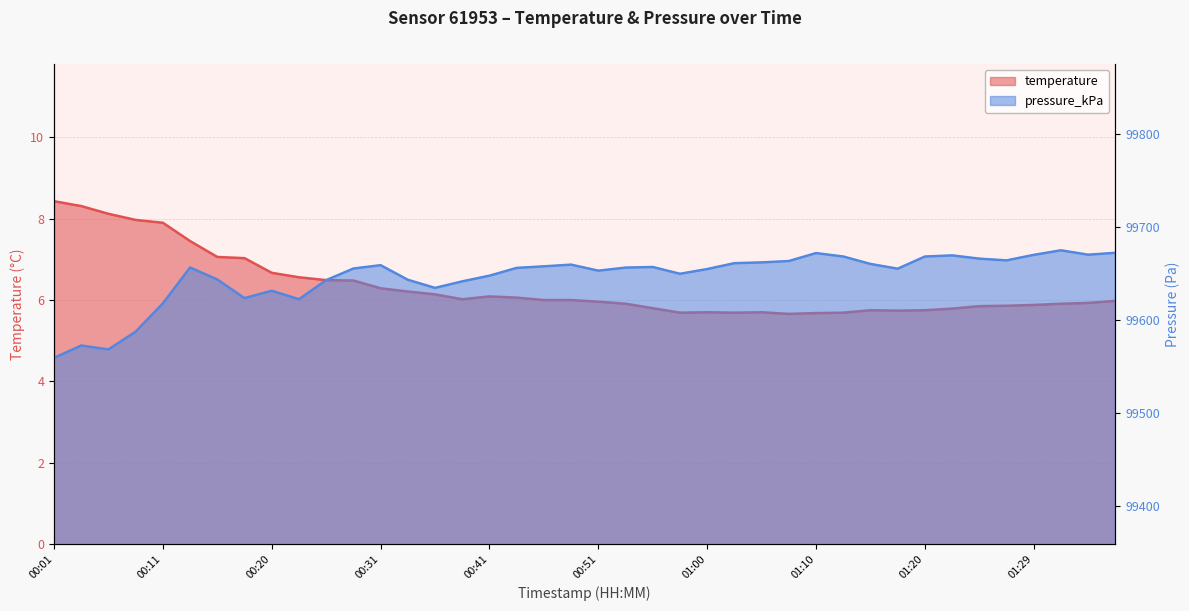

True or false: pressure_kPa and temperature cross at least once.

False